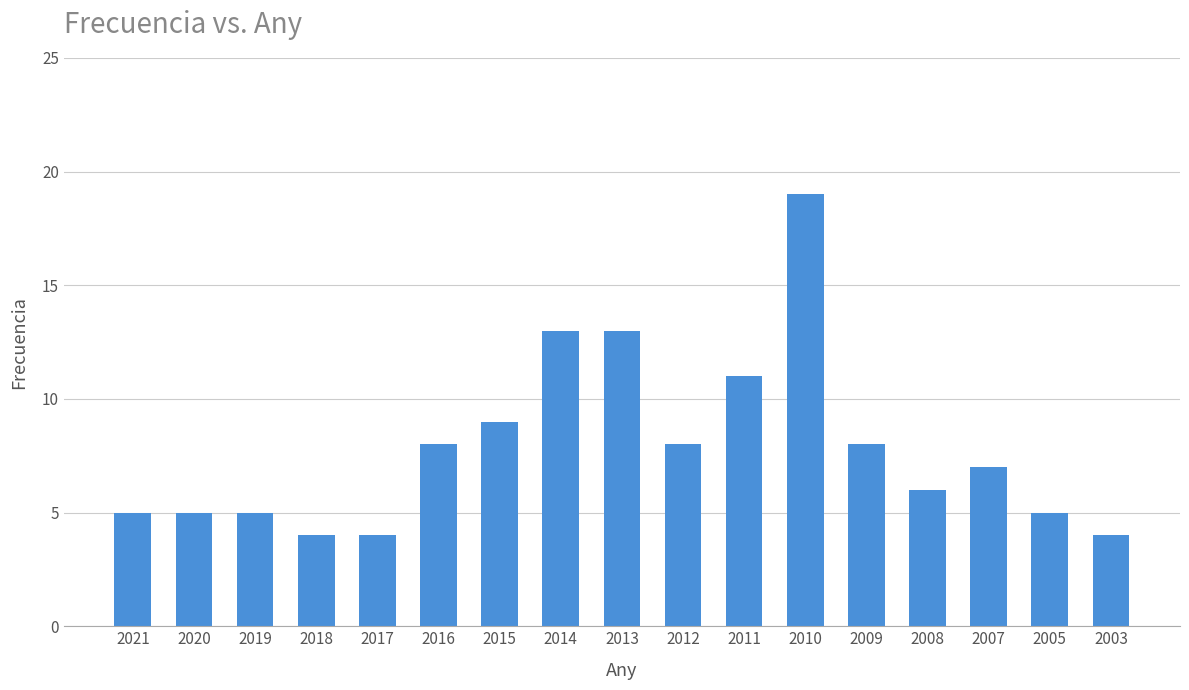

What is the ratio of the value at 2010 to the value at 2015?

2.1